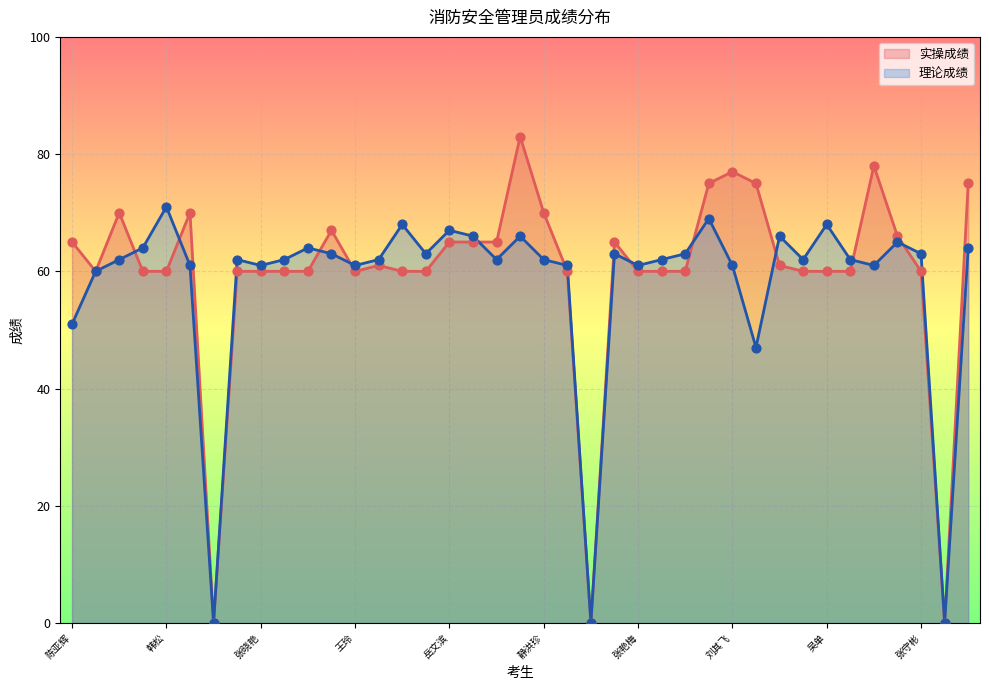

Is the value of 理论成绩 at 刘紫航 greater than the value of 实操成绩 at 刘秀珍?

No